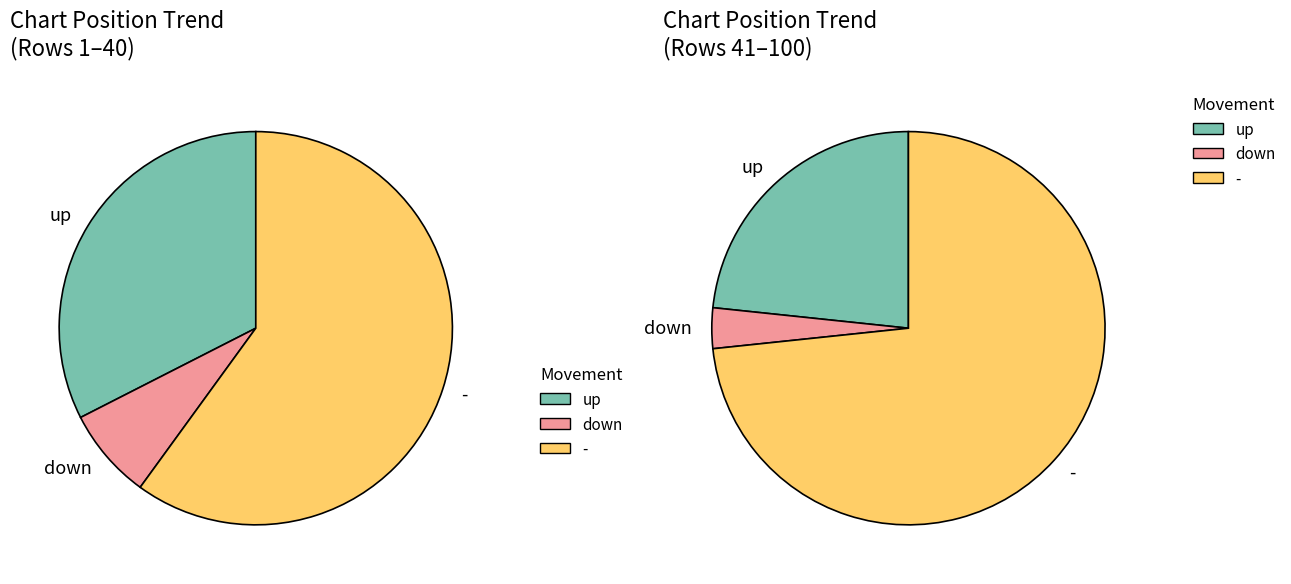

How many slices are in this pie chart?

3